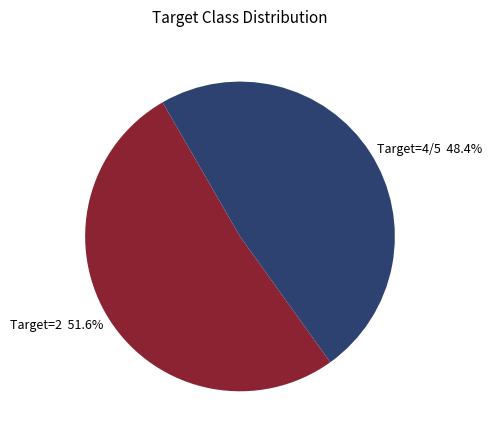

Does any single category account for the majority?

Yes